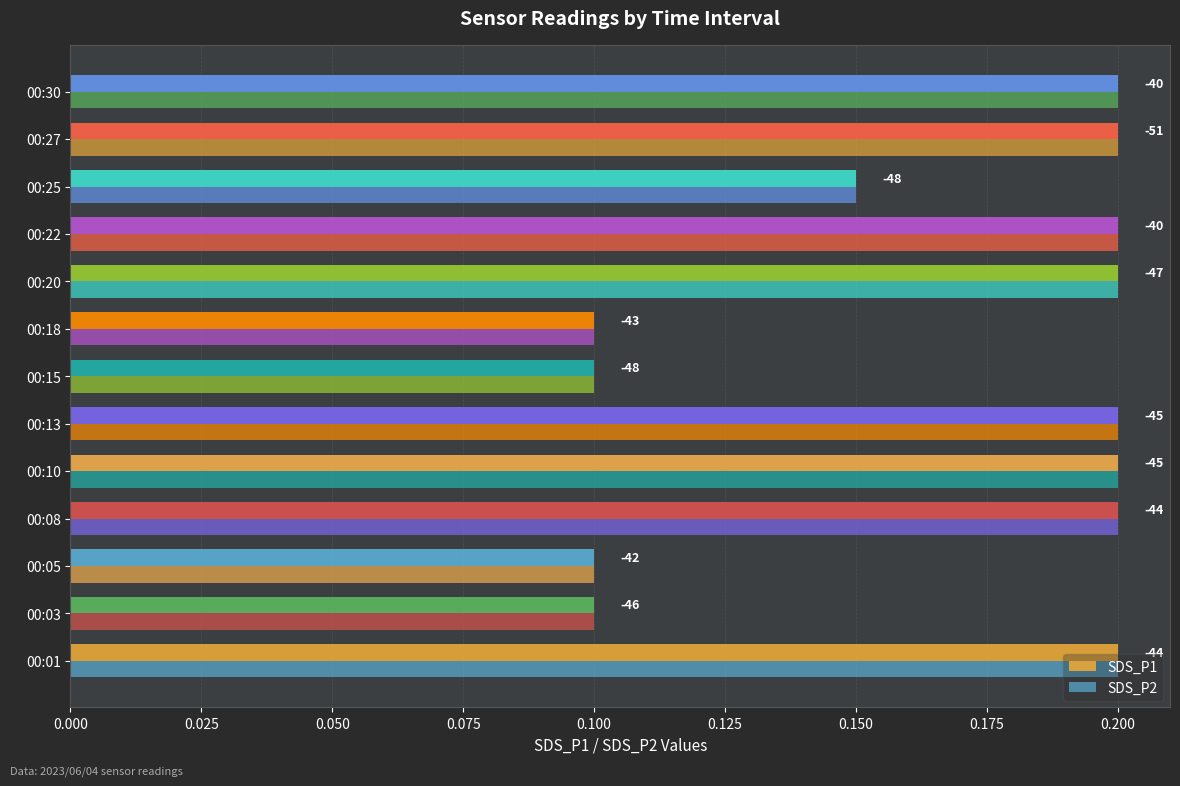

What are all the series names shown in the legend?

SDS_P1, SDS_P2